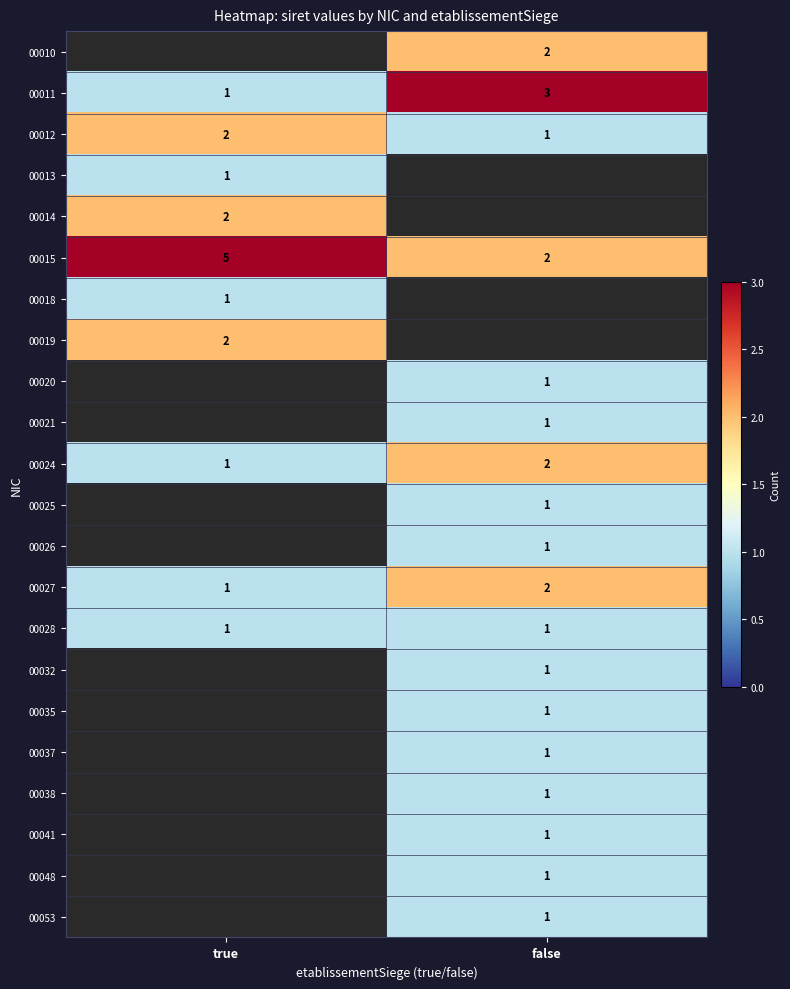

True or false: 00024 has a value of 1 at false.

False